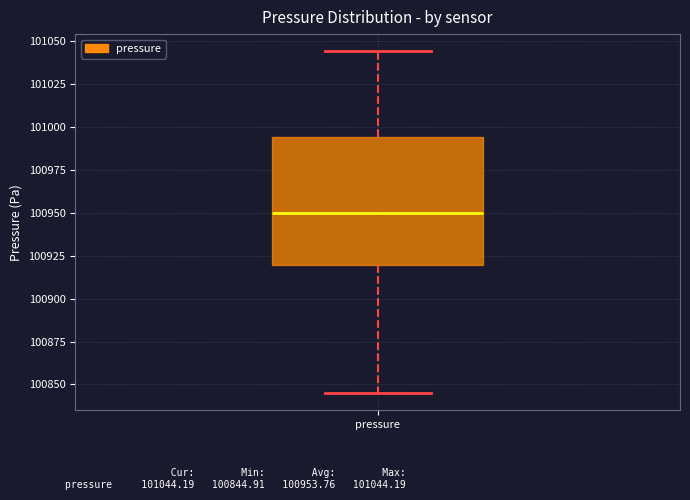

Read this box plot against the y-axis: the position of the median line, the range covered by the box, and the ends of both whiskers. The values are not printed on the chart, so give them approximately, as read against the axis.

median 100950, box 100920 to 100995, whiskers 100845 to 101045